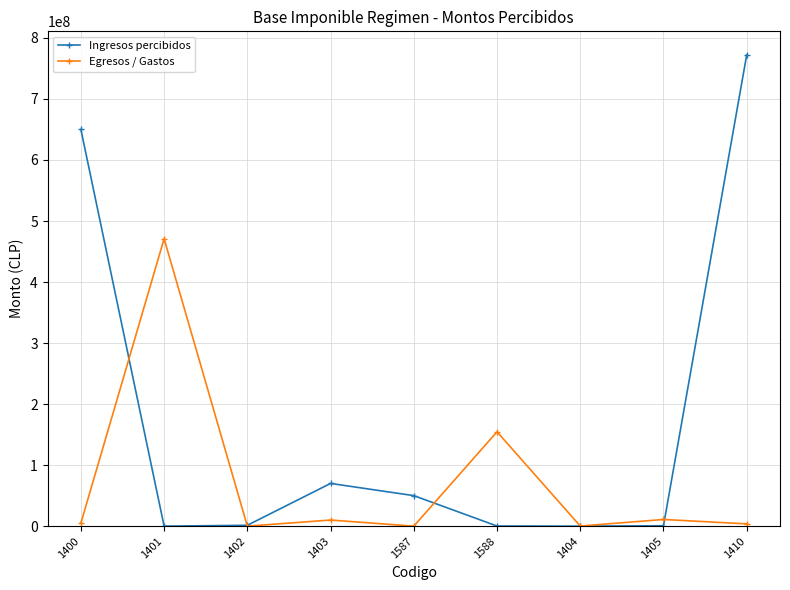

Where is the first local maximum for Egresos / Gastos?

1401